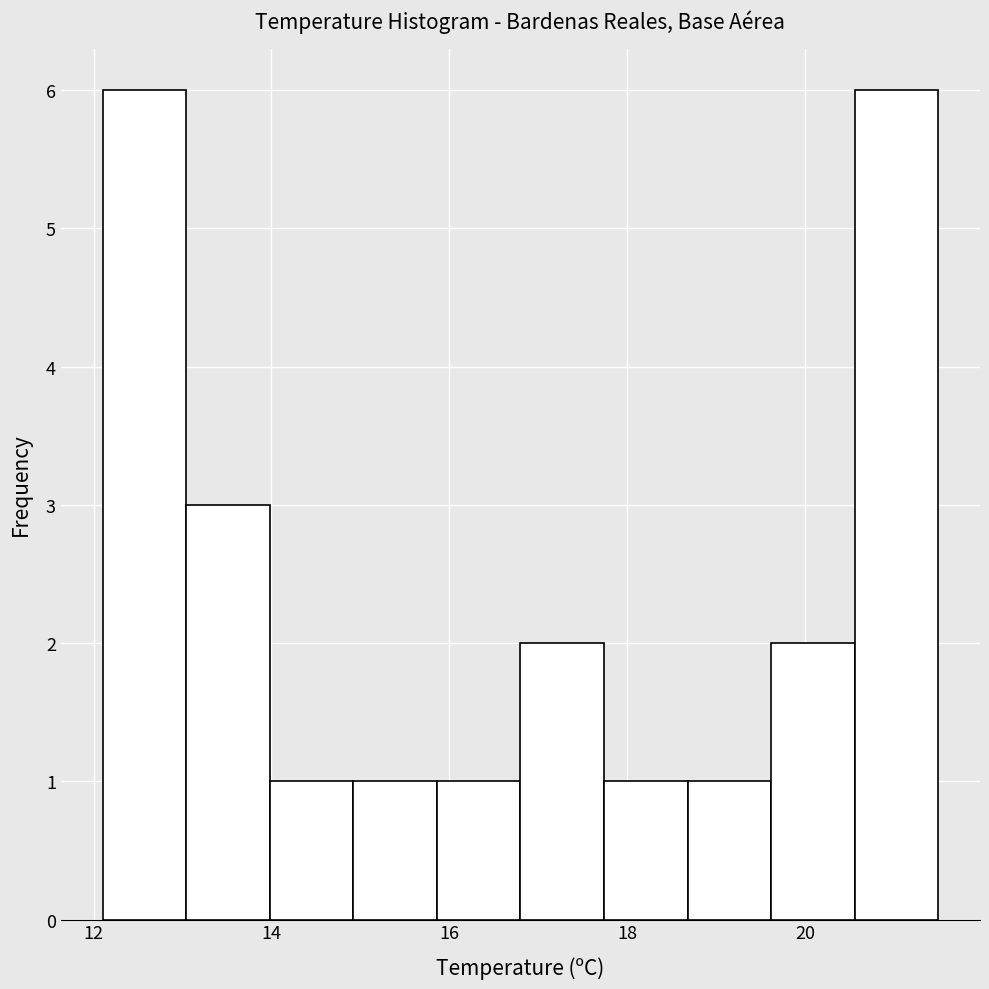

How tall is the bar that spans 15.86 to 16.80 on the x-axis? Neither the bar edges nor the heights are printed on the chart, so give them approximately, as read against the axes.

1